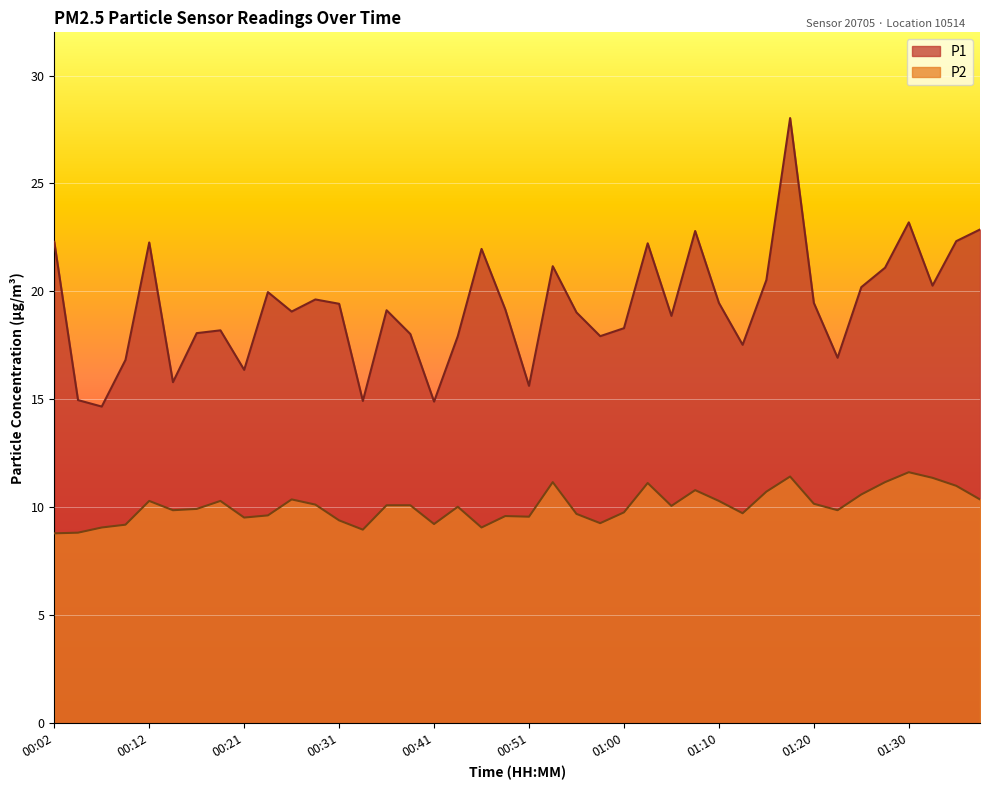

Between 00:07 and 01:13, which series saw the biggest shift?

P1